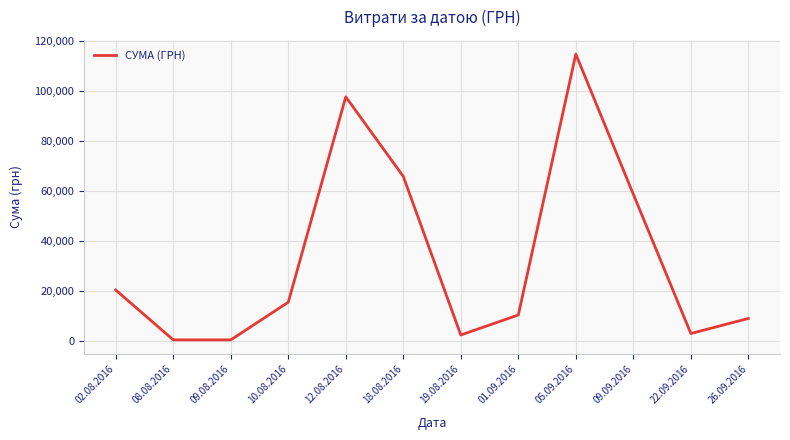

What is the change in value from 10.08.2016 to 22.09.2016?

-12552.0